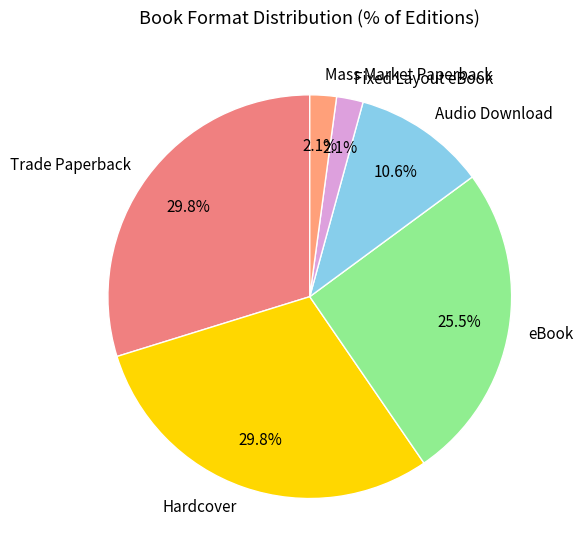

Is there a majority slice in this chart?

No